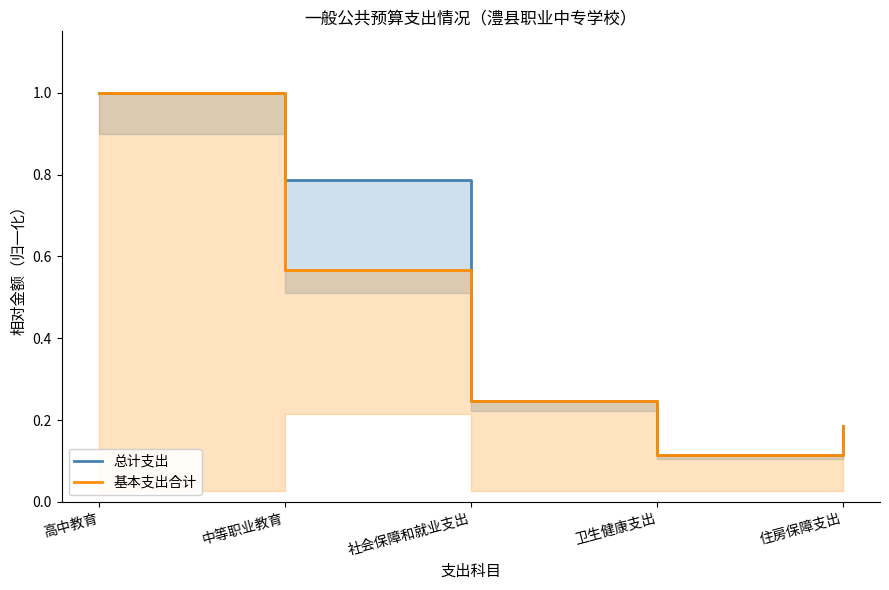

What is the minimum value shown in the chart?

0.1